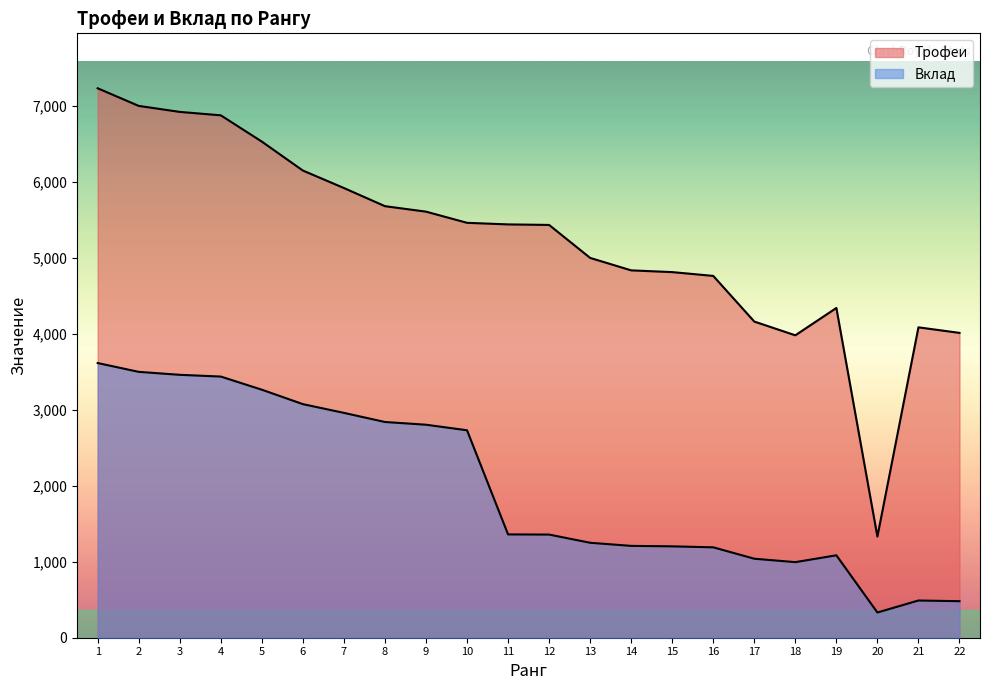

List the labels in order of Трофеи value, largest first.

1, 2, 3, 4, 5, 6, 7, 8, 9, 10, 11, 12, 13, 14, 15, 16, 19, 17, 21, 22, 18, 20